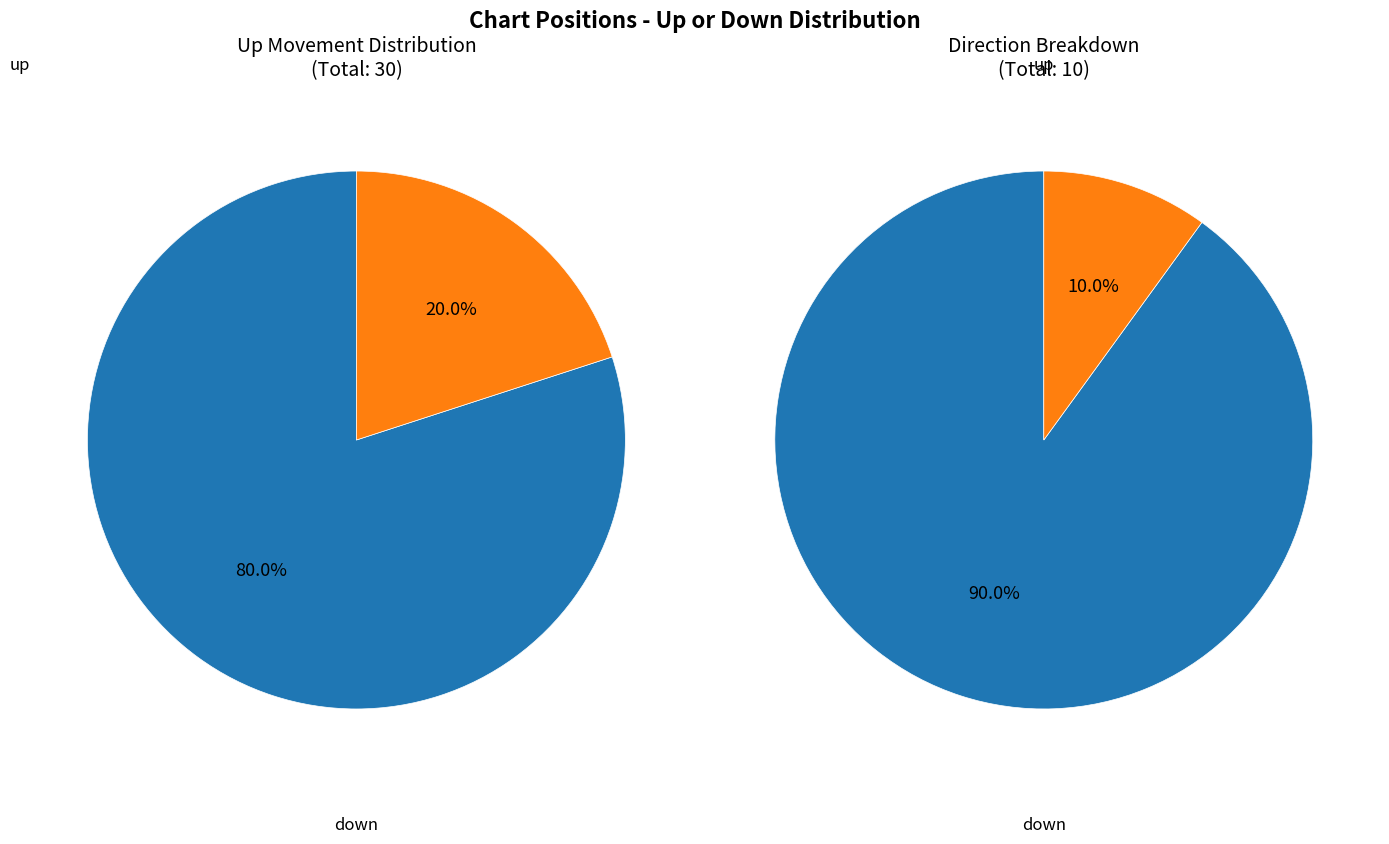

Count the number of slices in the pie.

2